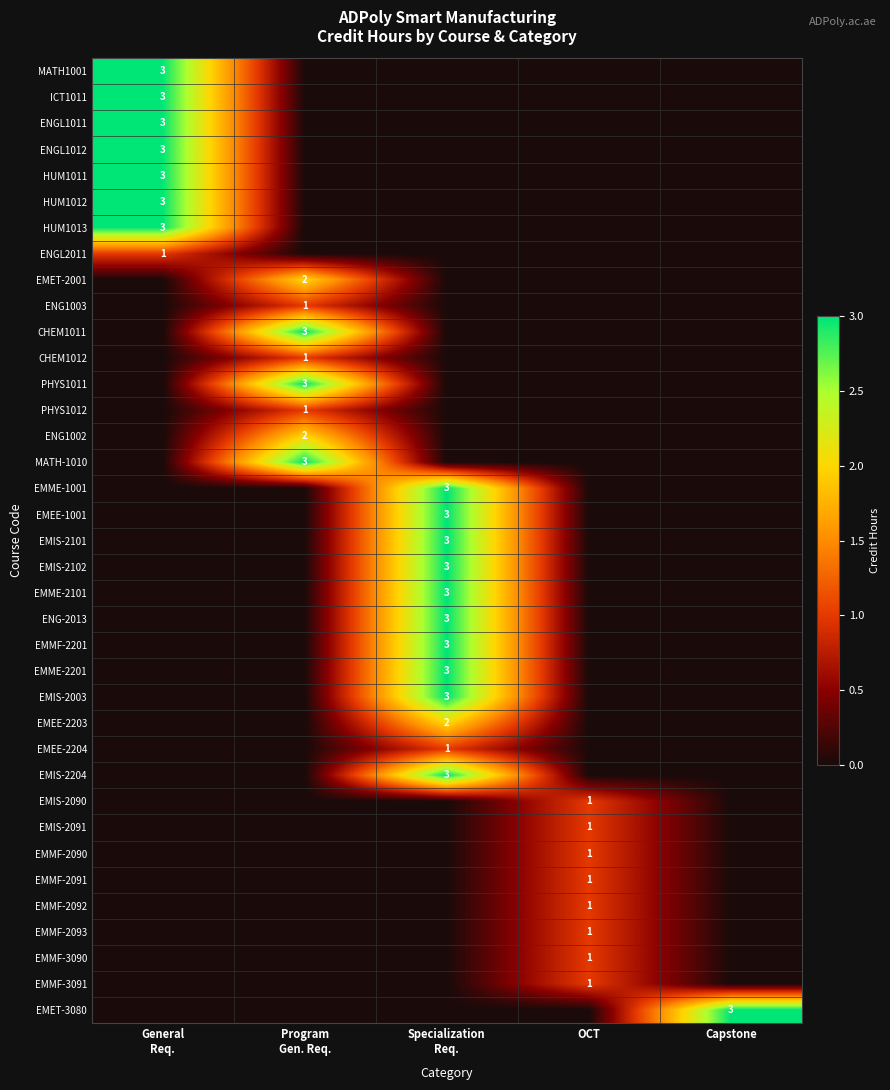

How many data points in EMMF-2090 are above 0?

1